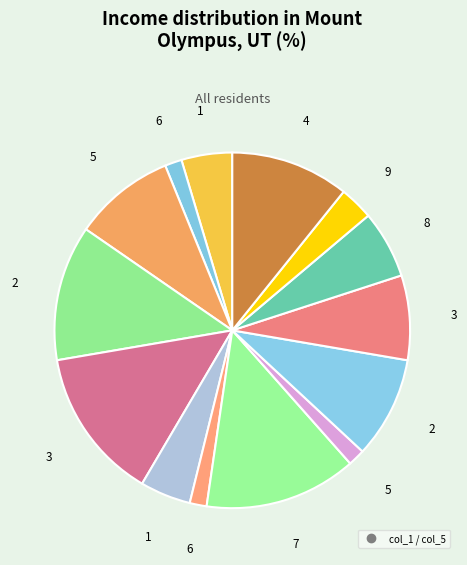

Count the number of slices in the pie.

14